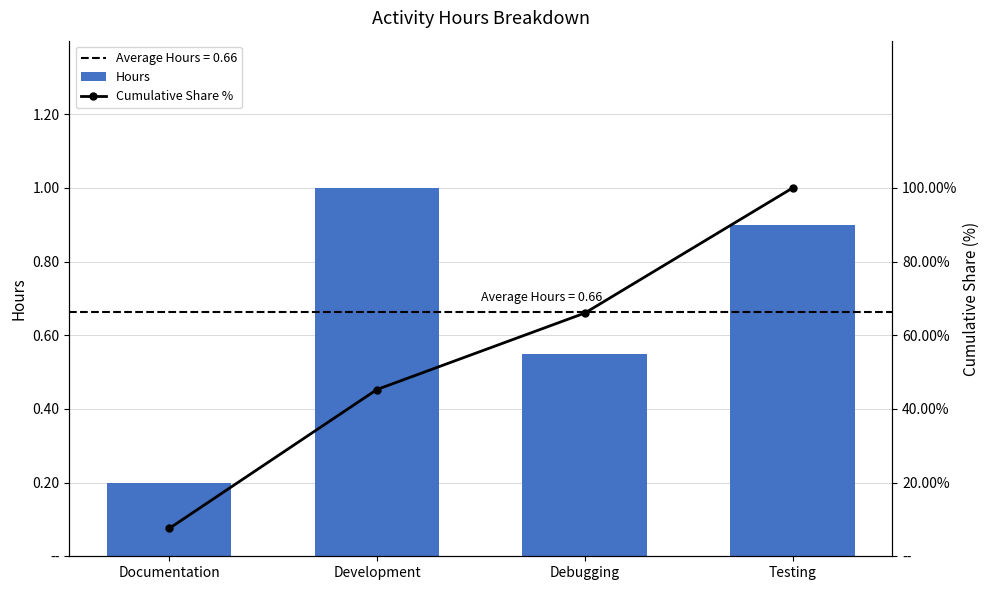

How many series are shown in this chart?

2